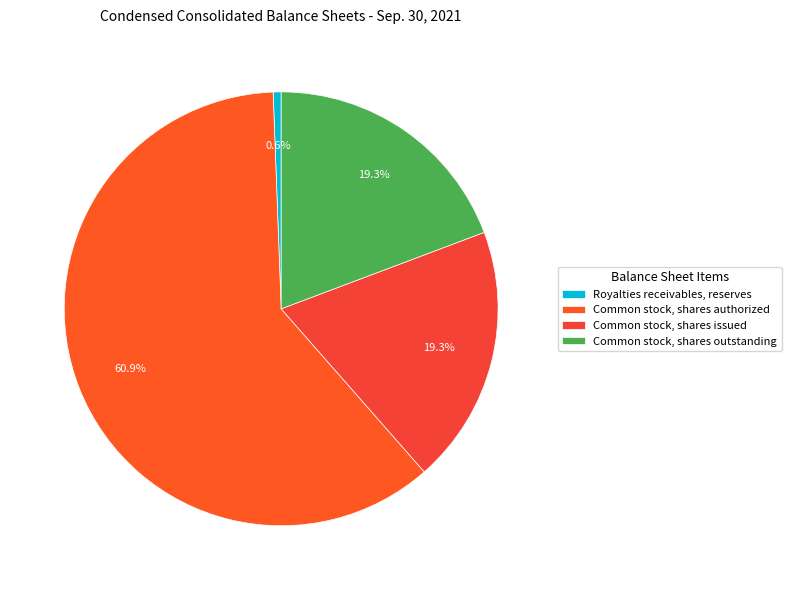

Which slice represents more than half of the pie?

Common stock, shares authorized